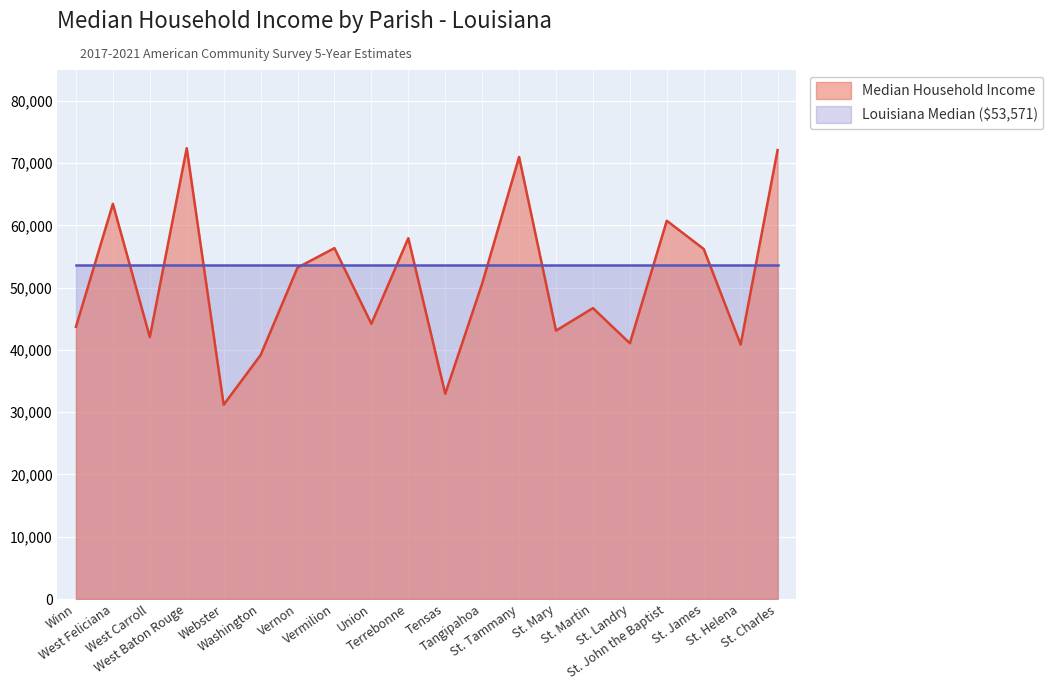

List the labels in order of value, smallest first.

Webster, Tensas, Washington, St. Helena, St. Landry, West Carroll, St. Mary, Winn, Union, St. Martin, Tangipahoa, Vernon, St. James, Vermilion, Terrebonne, St. John the Baptist, West Feliciana, St. Tammany, St. Charles, West Baton Rouge